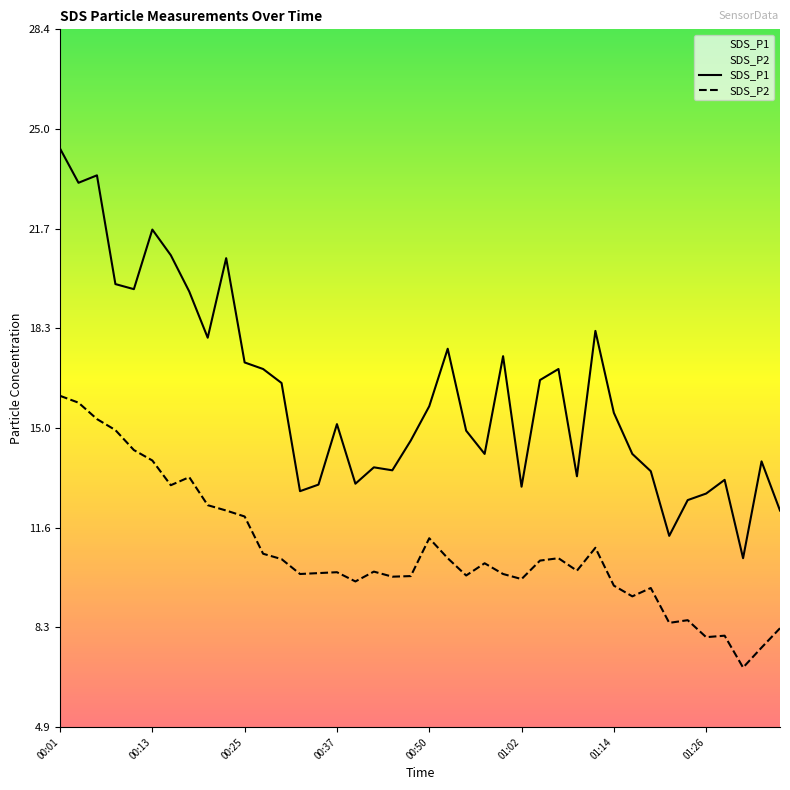

What is the label of the 7th point from the right?

01:21